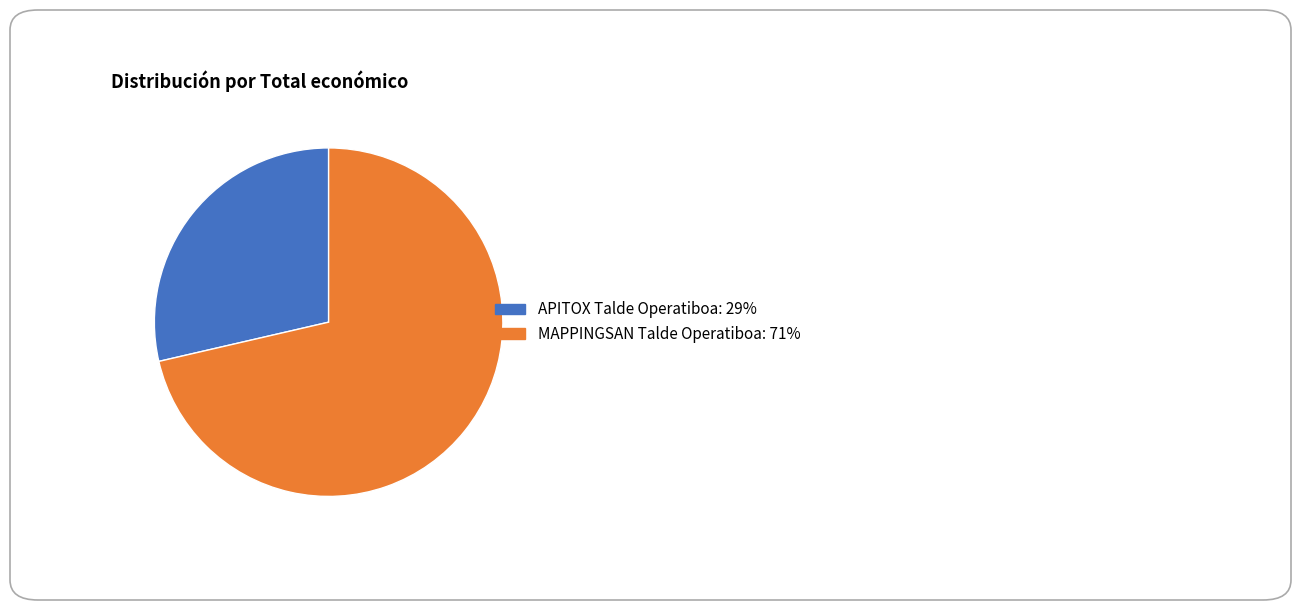

What is the ratio of the value at APITOX Talde Operatiboa to the value at MAPPINGSAN Talde Operatiboa?

0.4